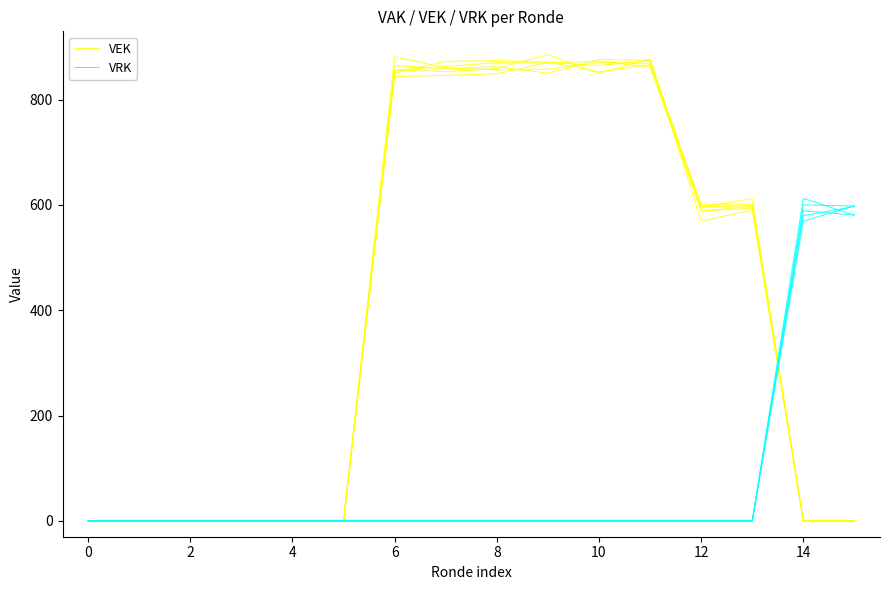

How many values in the VRK series exceed 0?

2